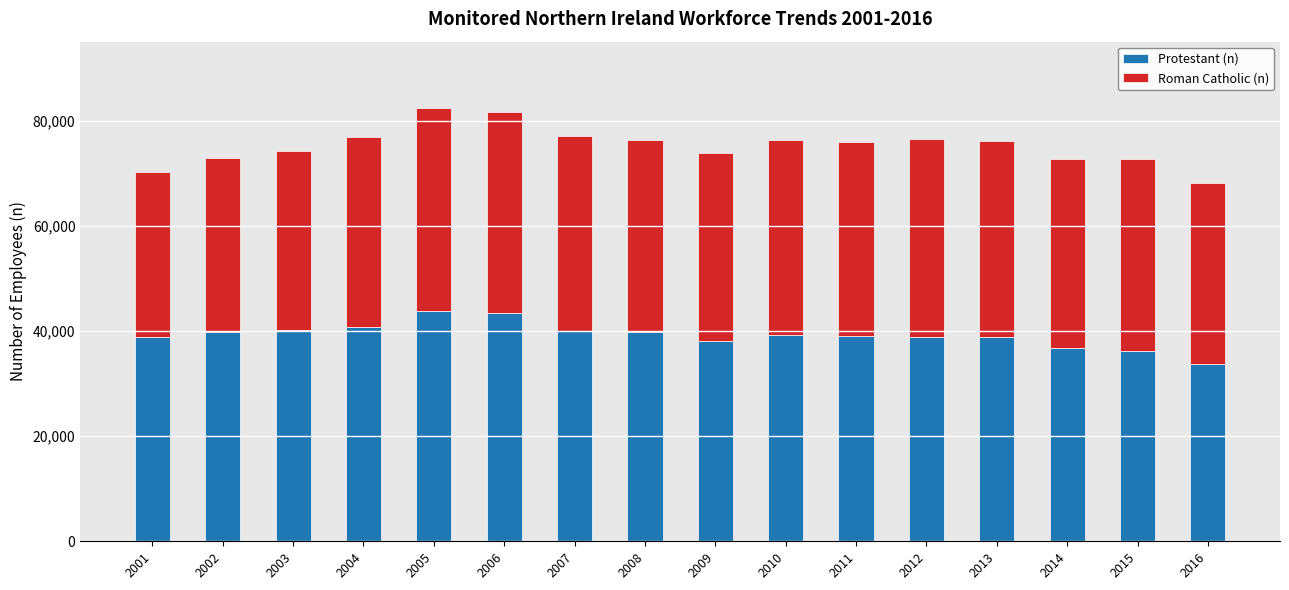

Where does the Protestant (n) series first go above 39164?

2002